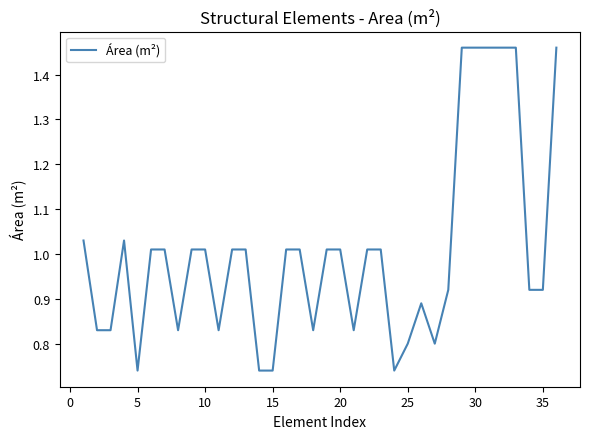

True or false: the data has more than 1 interior local peaks.

True